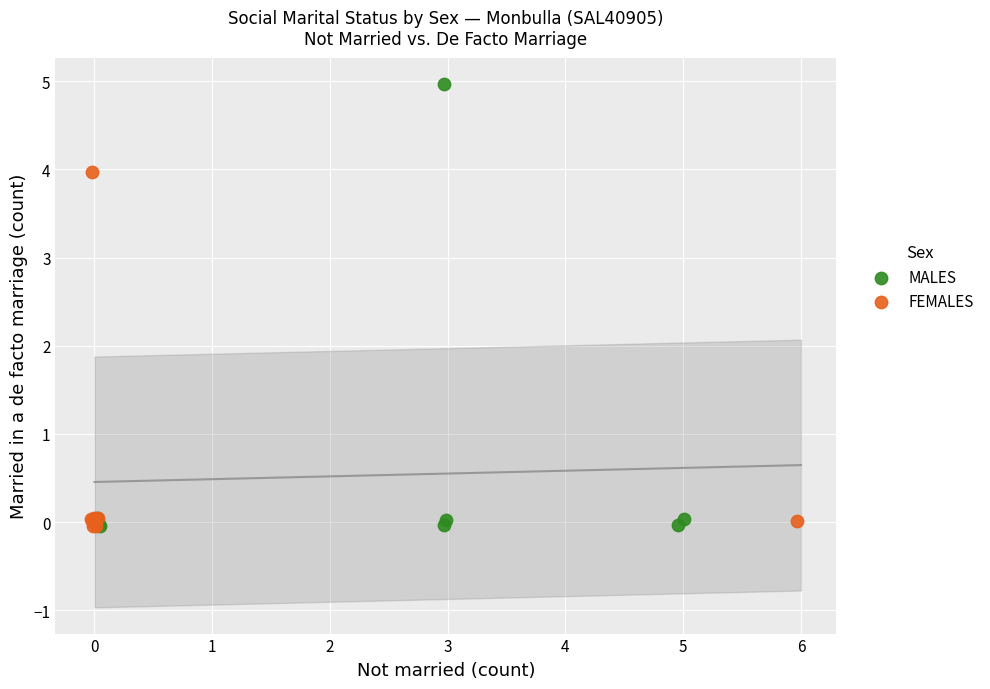

Which series contains the highest Y value?

MALES